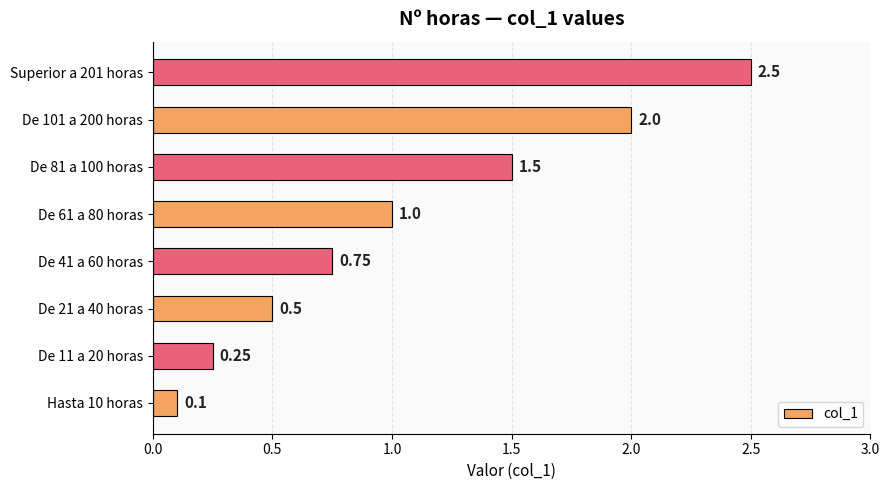

What is the change in value from Hasta 10 horas to De 61 a 80 horas?

+0.9